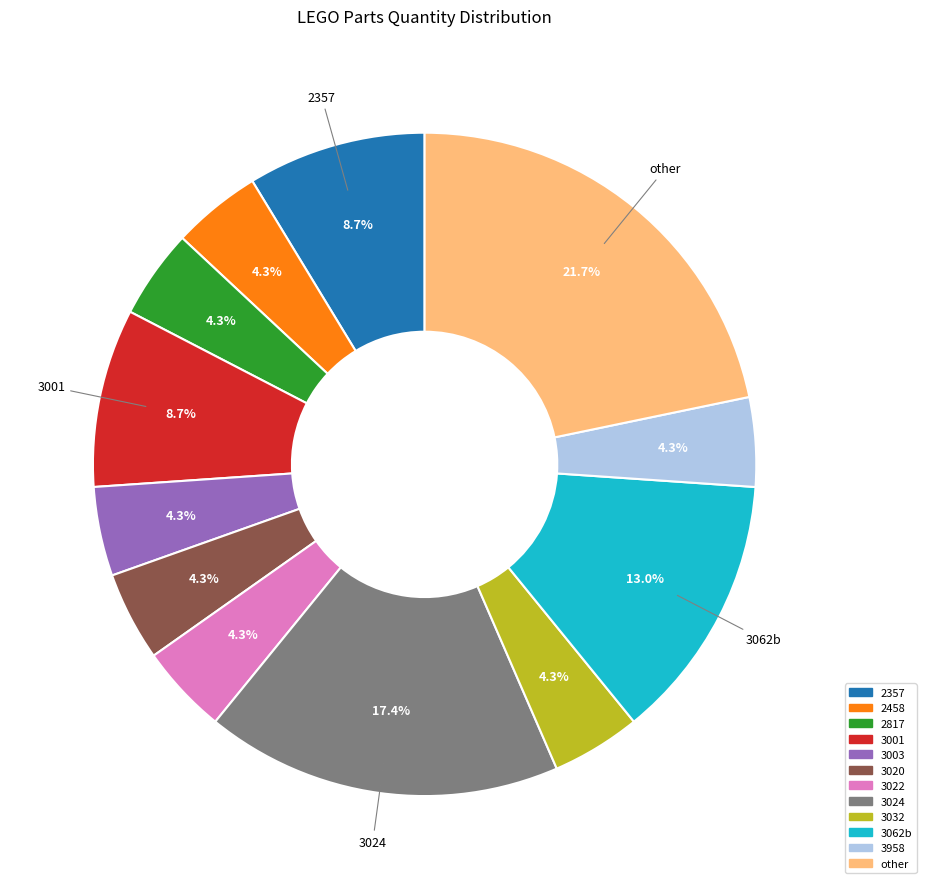

Does any single category account for the majority?

No